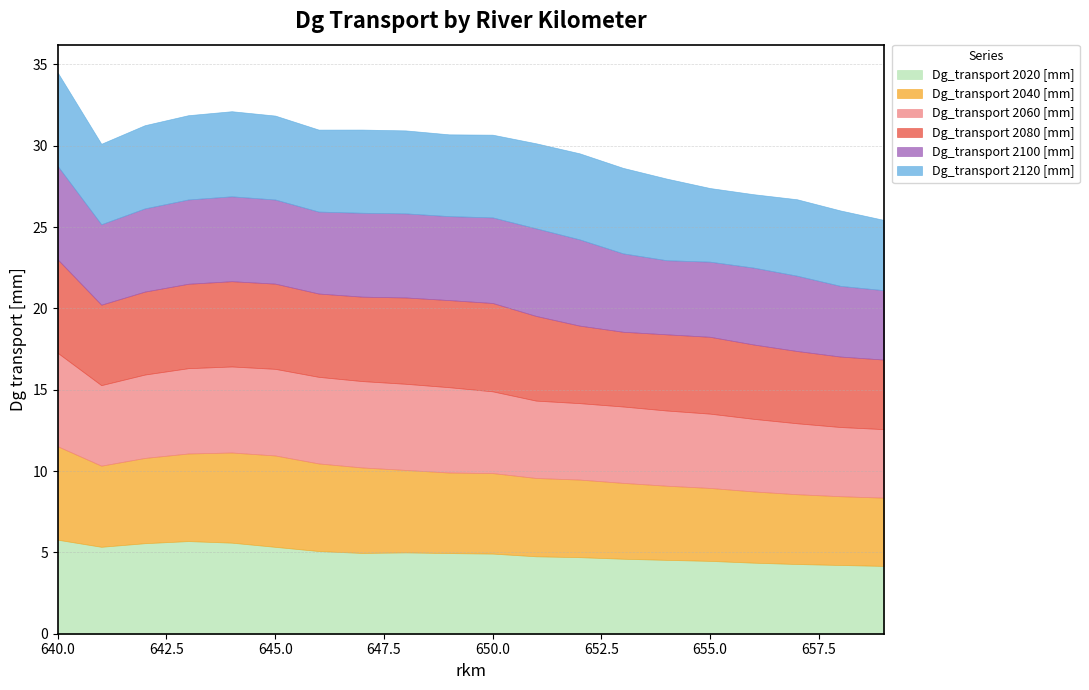

Reading left to right, what are all the values shown in this chart?

Dg_transport 2020 [mm]: 640=5.8	641=5.3	642=5.6	643=5.7	644=5.6	645=5.3	646=5.1	647=5.0	648=5.0	649=5.0	650=4.9	651=4.8	652=4.7	653=4.6	654=4.5	655=4.5	656=4.4	657=4.3	658=4.2	659=4.2
Dg_transport 2040 [mm]: 640=5.7	641=5.0	642=5.2	643=5.4	644=5.5	645=5.6	646=5.4	647=5.3	648=5.1	649=5.0	650=5.0	651=4.8	652=4.8	653=4.7	654=4.6	655=4.5	656=4.4	657=4.3	658=4.2	659=4.2
Dg_transport 2060 [mm]: 640=5.7	641=5.0	642=5.1	643=5.2	644=5.3	645=5.3	646=5.3	647=5.3	648=5.3	649=5.2	650=5.0	651=4.8	652=4.7	653=4.7	654=4.6	655=4.6	656=4.5	657=4.4	658=4.3	659=4.2
Dg_transport 2080 [mm]: 640=5.7	641=4.9	642=5.1	643=5.2	644=5.2	645=5.2	646=5.1	647=5.2	648=5.3	649=5.4	650=5.4	651=5.2	652=4.8	653=4.6	654=4.7	655=4.7	656=4.6	657=4.4	658=4.3	659=4.3
Dg_transport 2100 [mm]: 640=5.7	641=4.9	642=5.1	643=5.2	644=5.2	645=5.2	646=5.0	647=5.2	648=5.2	649=5.2	650=5.3	651=5.4	652=5.3	653=4.8	654=4.6	655=4.6	656=4.7	657=4.6	658=4.3	659=4.3
Dg_transport 2120 [mm]: 640=5.7	641=4.9	642=5.1	643=5.2	644=5.2	645=5.2	646=5.0	647=5.1	648=5.1	649=5.0	650=5.1	651=5.2	652=5.3	653=5.3	654=5.0	655=4.5	656=4.5	657=4.7	658=4.6	659=4.3